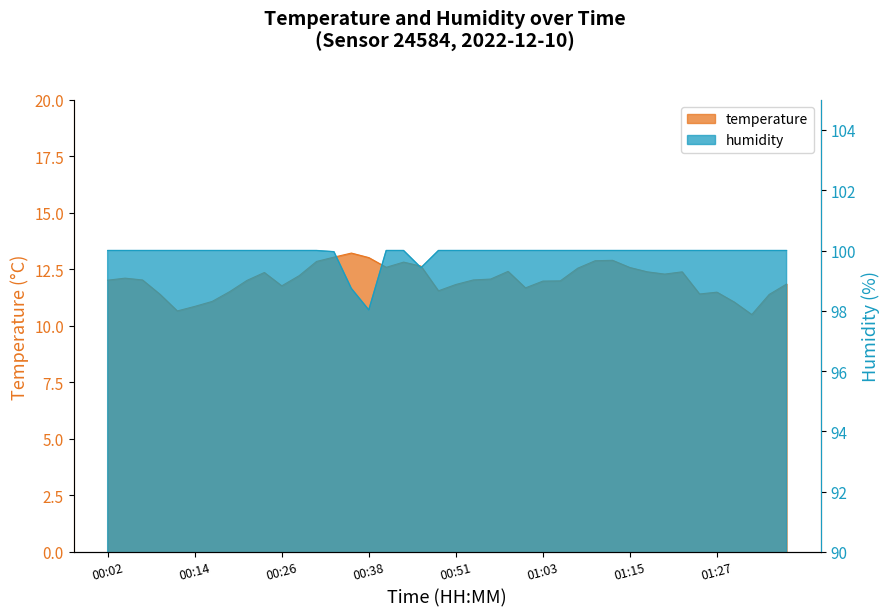

List the series in order of their overall mean, highest first.

humidity, temperature